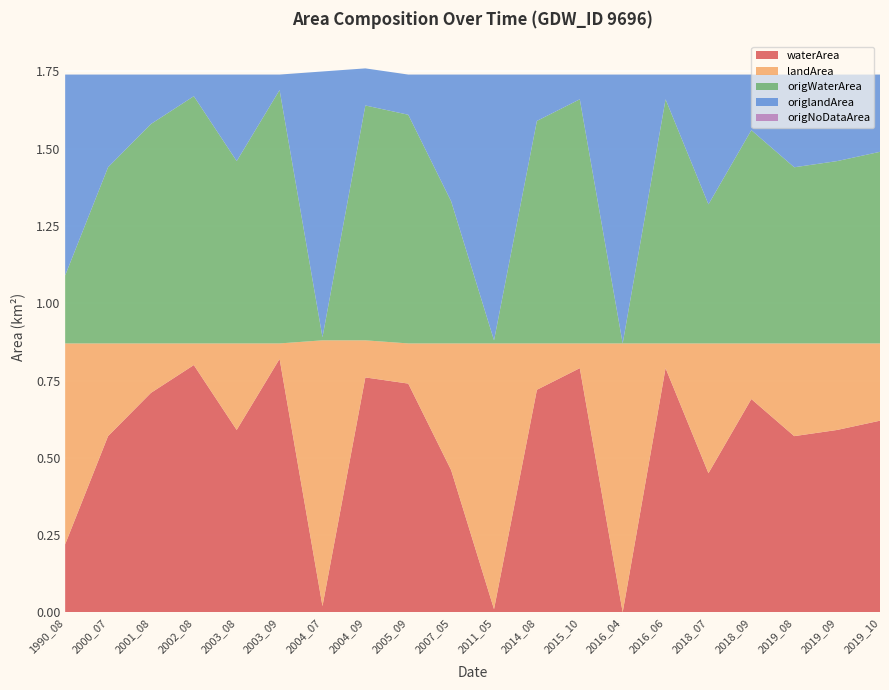

Reading left to right, list all the values displayed in this chart.

waterArea: 0.2	0.6	0.7	0.8	0.6	0.8	0.0	0.8	0.7	0.5	0.0	0.7	0.8	0.0	0.8	0.5	0.7	0.6	0.6	0.6
landArea: 0.7	0.3	0.2	0.1	0.3	0.1	0.9	0.1	0.1	0.4	0.9	0.1	0.1	0.9	0.1	0.4	0.2	0.3	0.3	0.2
origWaterArea: 0.2	0.6	0.7	0.8	0.6	0.8	0.0	0.8	0.7	0.5	0.0	0.7	0.8	0.0	0.8	0.5	0.7	0.6	0.6	0.6
origlandArea: 0.7	0.3	0.2	0.1	0.3	0.1	0.9	0.1	0.1	0.4	0.9	0.1	0.1	0.9	0.1	0.4	0.2	0.3	0.3	0.2
origNoDataArea: 0.0	0.0	0.0	0.0	0.0	0.0	0.0	0.0	0.0	0.0	0.0	0.0	0.0	0.0	0.0	0.0	0.0	0.0	0.0	0.0